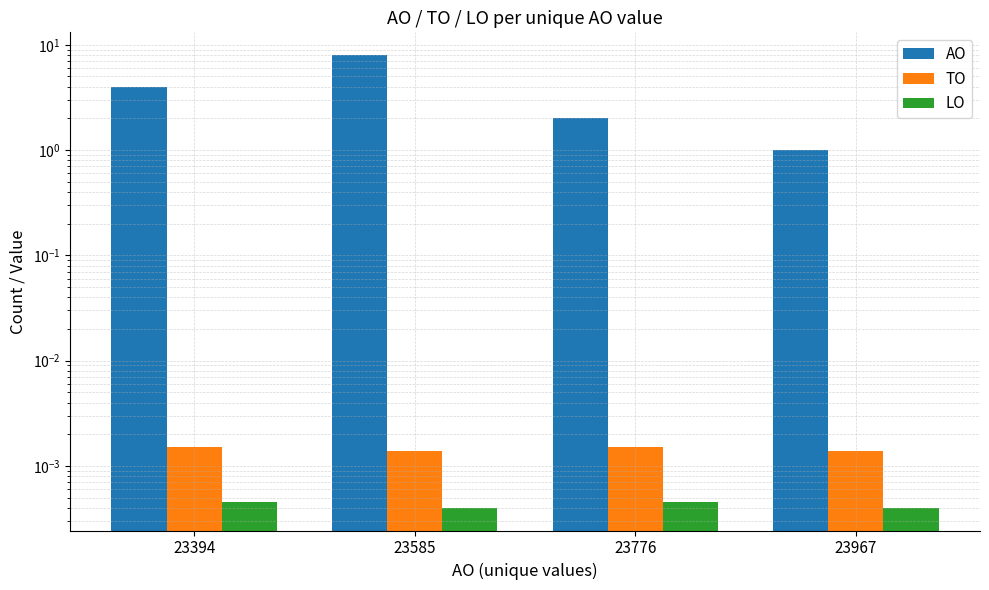

What is the spread (max minus min) of values at 23394?

4.0